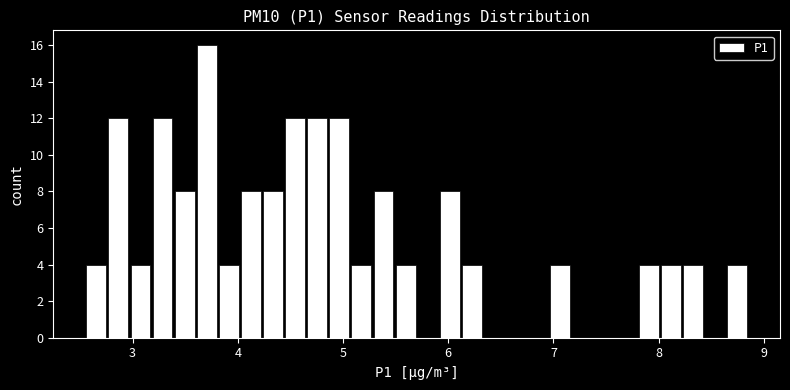

Around what value on the x-axis is the tallest bar? Give the approximate position of its centre, as read against the axis.

3.7